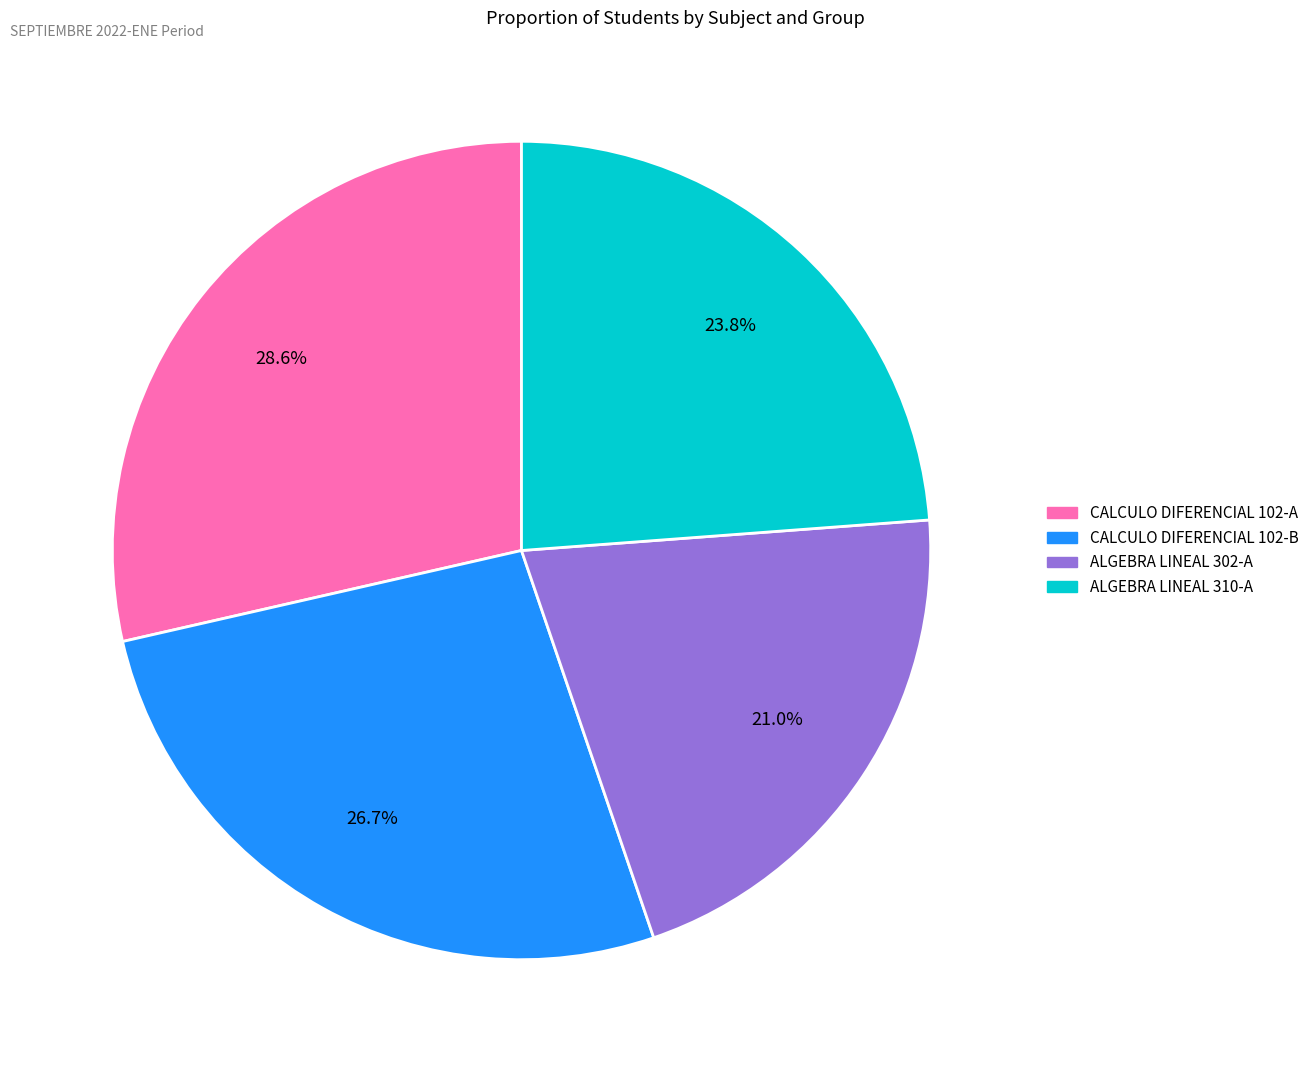

Which has a higher value, CALCULO DIFERENCIAL 102-A or CALCULO DIFERENCIAL 102-B?

CALCULO DIFERENCIAL 102-A